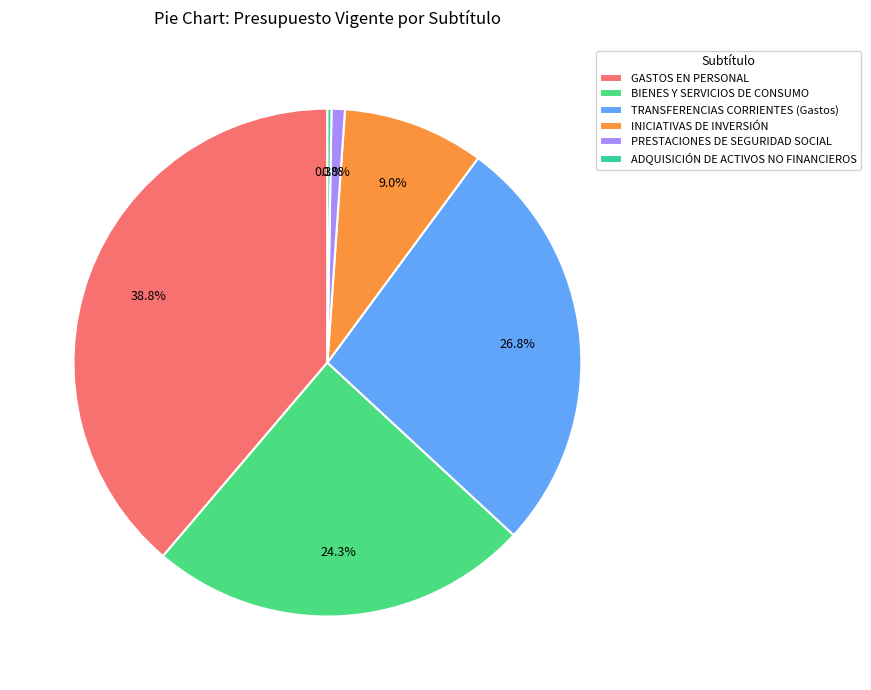

How much of the chart is everything except INICIATIVAS DE INVERSIÓN?

91.0%